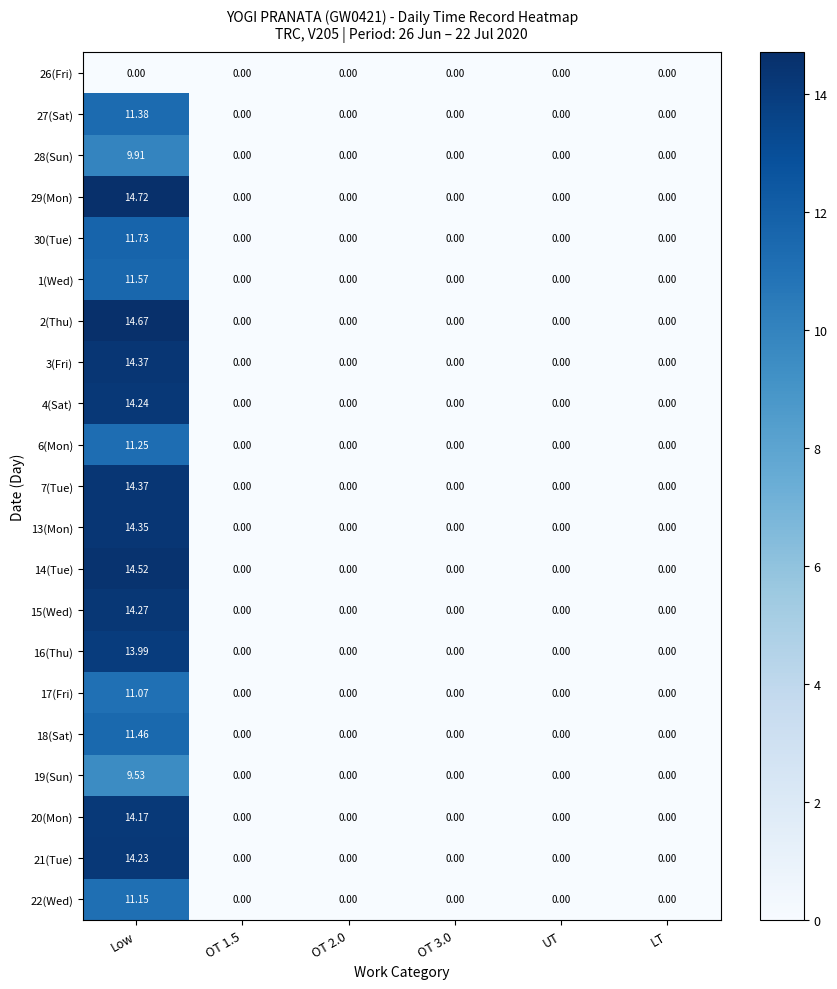

At which category is the sum across all series the highest?

Low